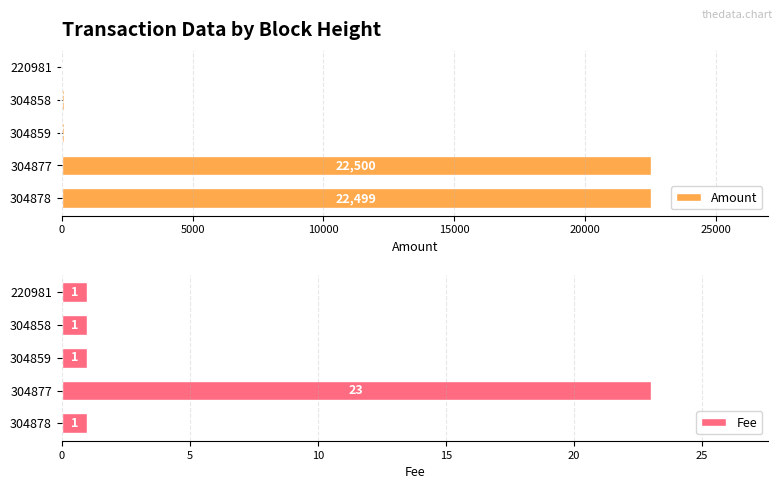

What are all the series names shown in the legend?

Amount, Fee